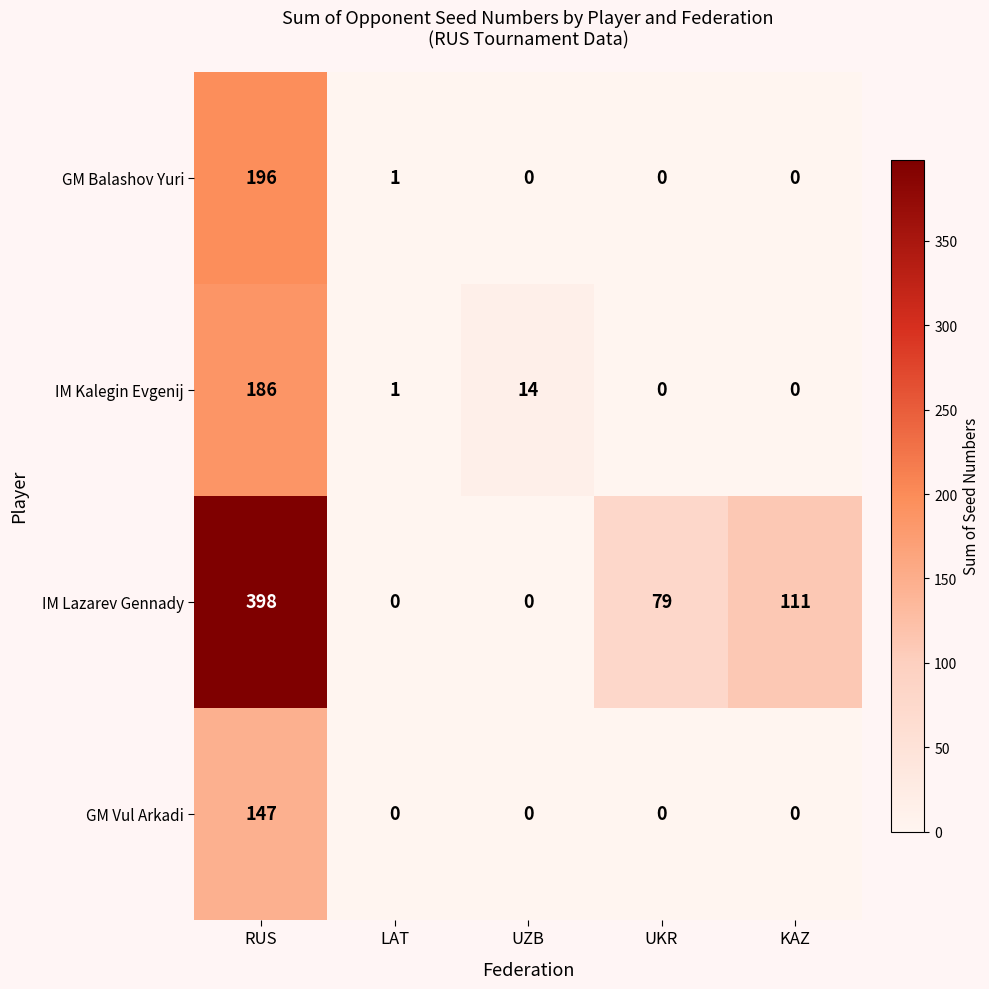

What value does the IM Lazarev Gennady series have at UKR?

79